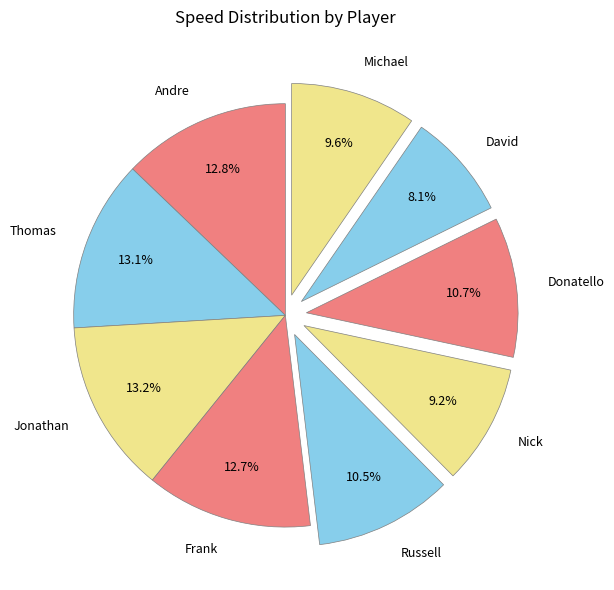

Between Michael and Frank, which is larger?

Frank